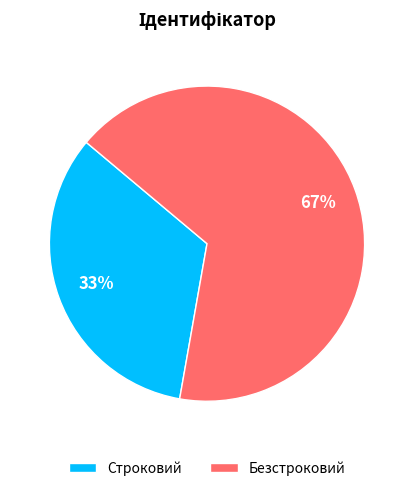

Which has a higher value, Безстроковий or Строковий?

Безстроковий